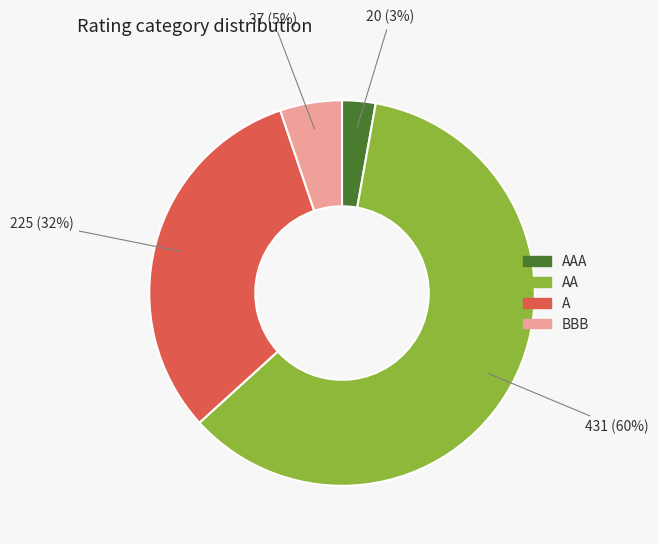

Which category has the smallest portion of the pie?

AAA